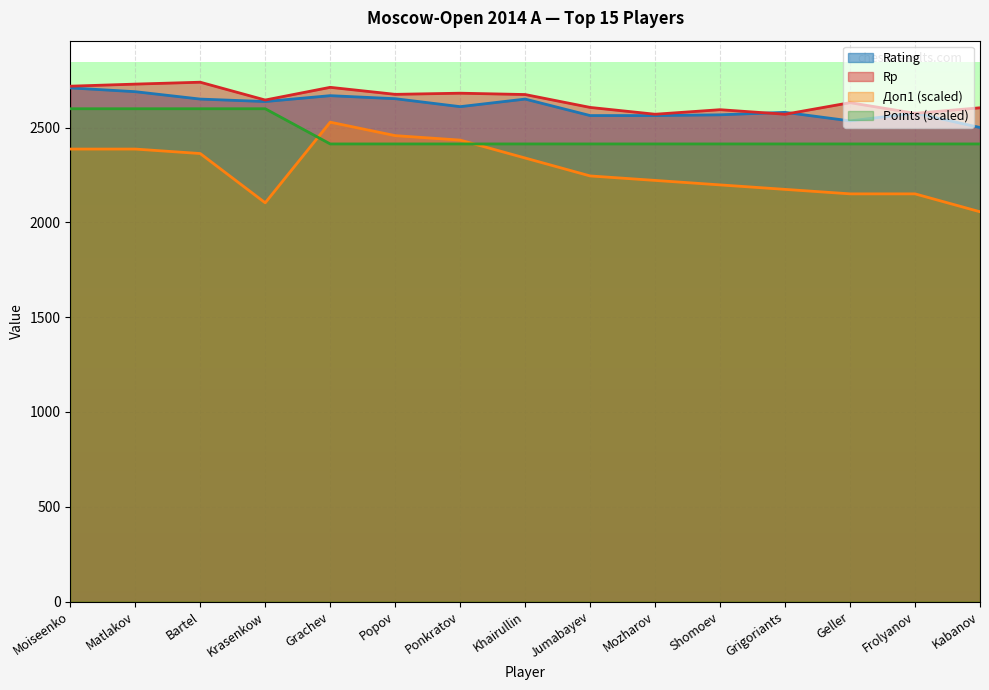

Which has a higher value, Frolyanov or Krasenkow?

Krasenkow